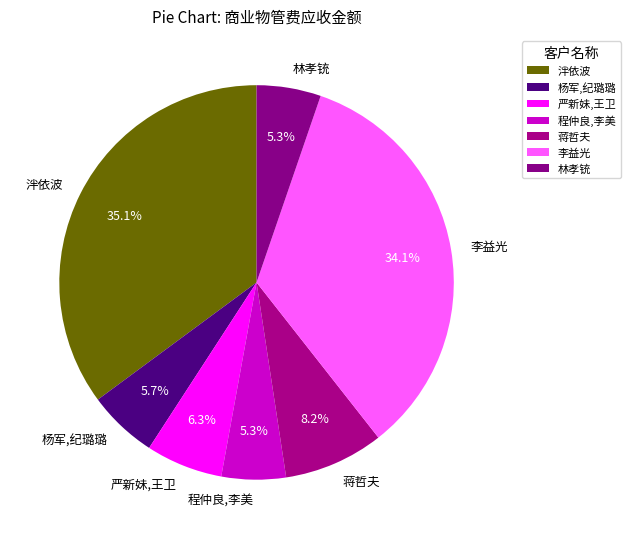

Which category has the biggest portion of the pie?

泮依波